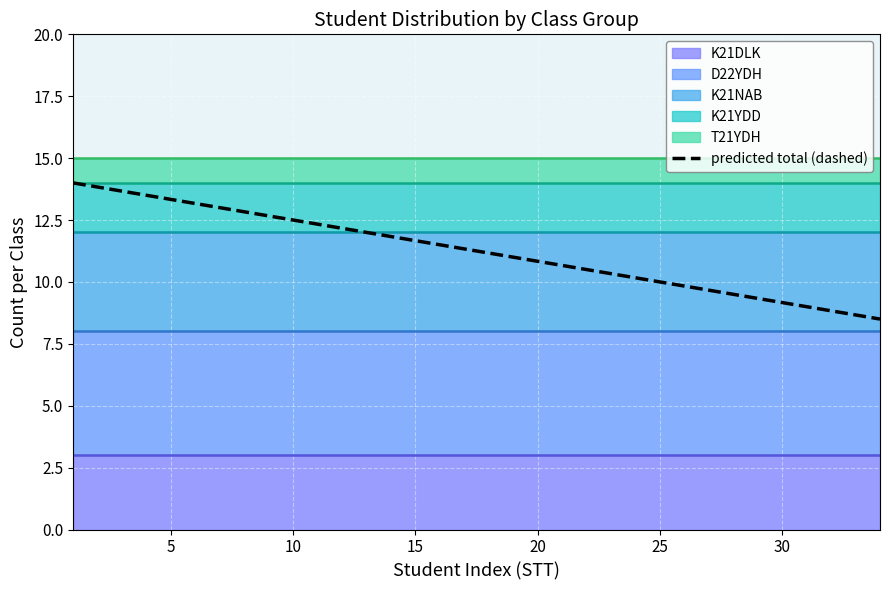

Where is the data nearest to the value 11?

30